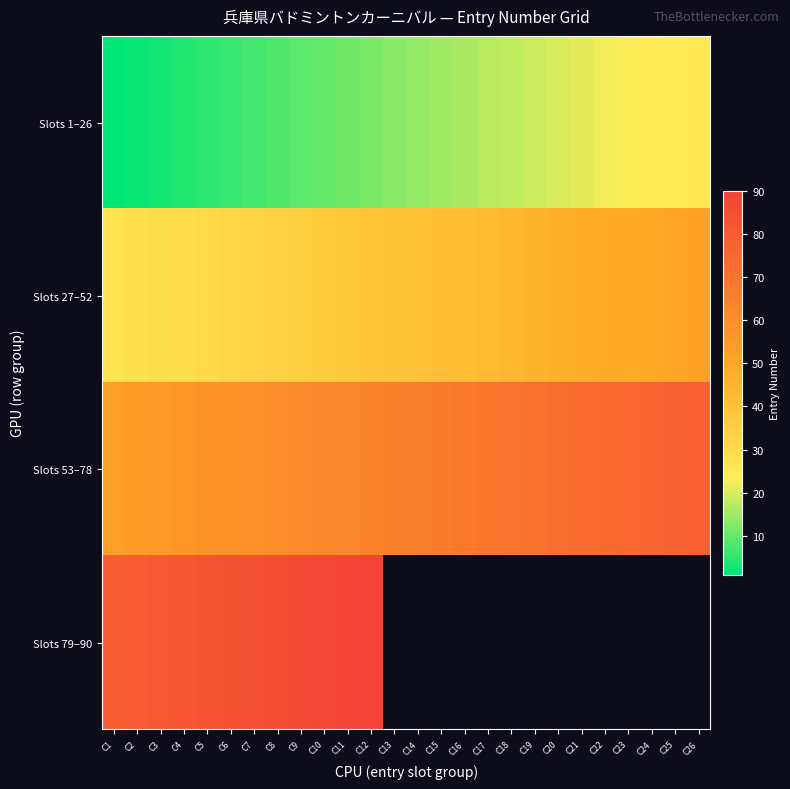

How many series are shown in this chart?

4